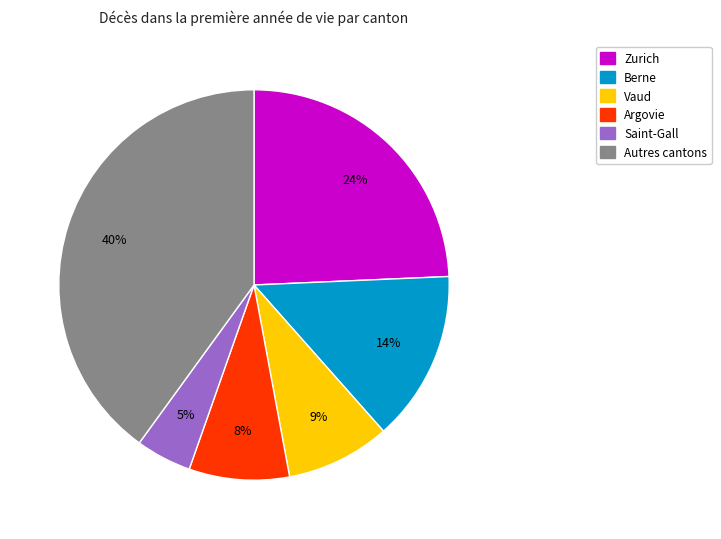

Is there any slice that represents more than half of the pie?

No